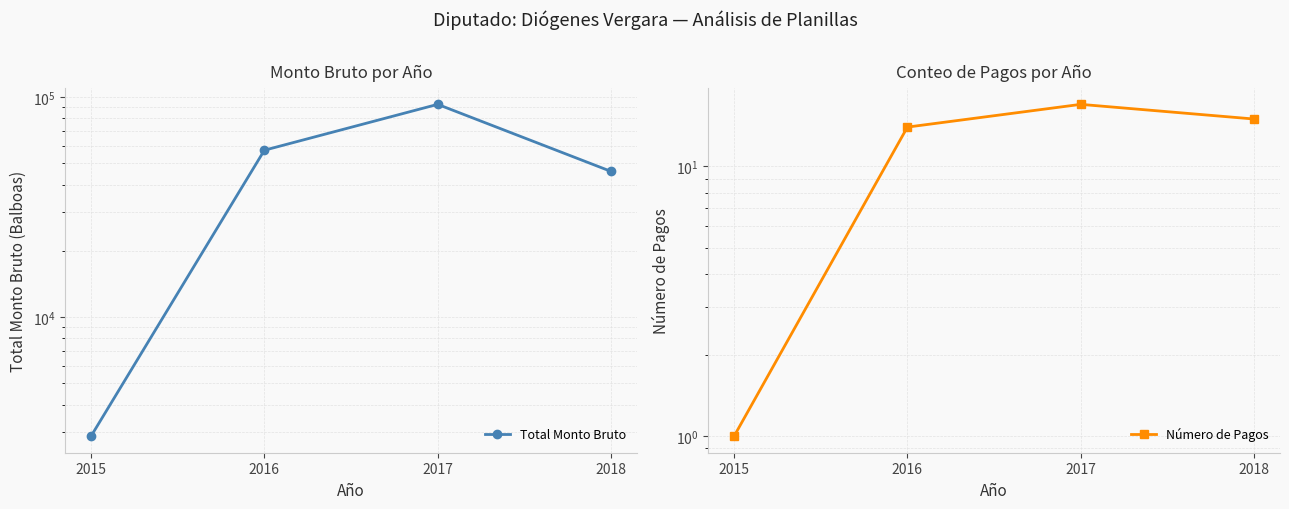

What is the total value across all series at 2016?

57314.0